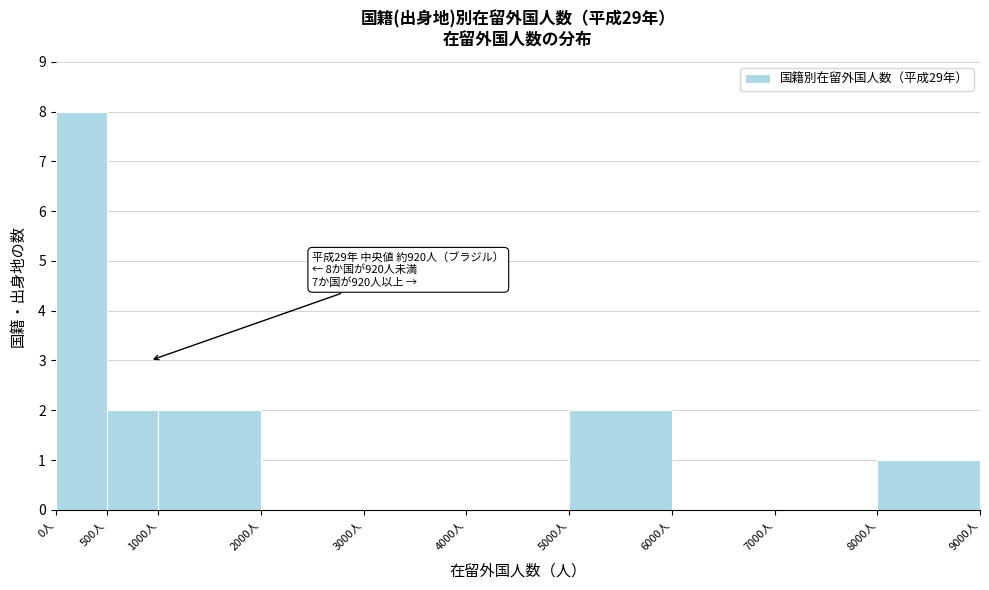

Over which range of the x-axis is the bar tallest?

0 to 500